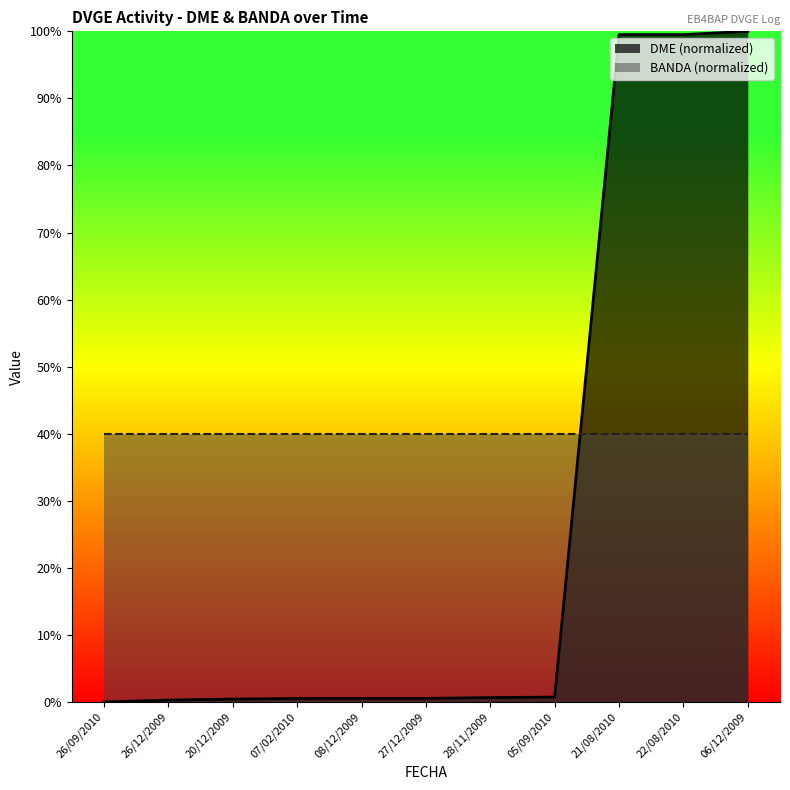

At which category does the chart reach its minimum across all series?

26/09/2010